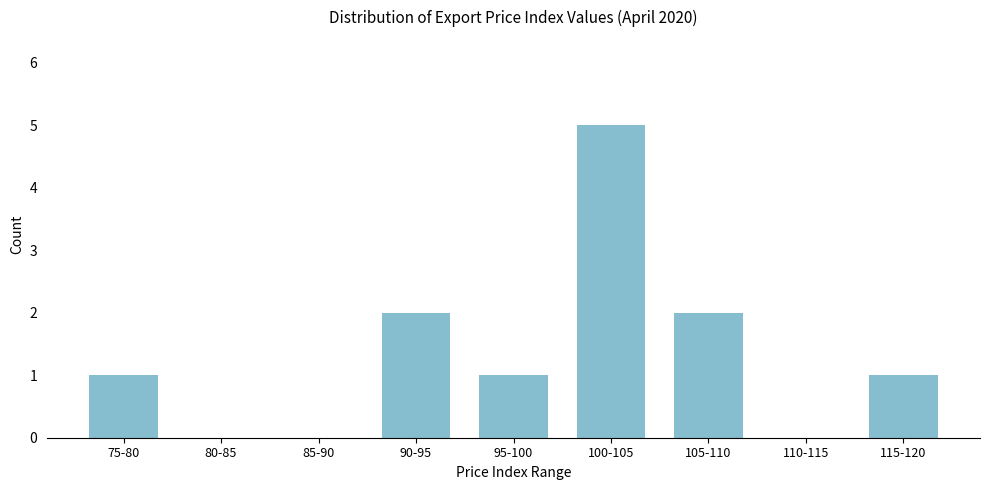

Reading left to right, what are all the values shown in this chart?

75-80=1	80-85=0	85-90=0	90-95=2	95-100=1	100-105=5	105-110=2	110-115=0	115-120=1